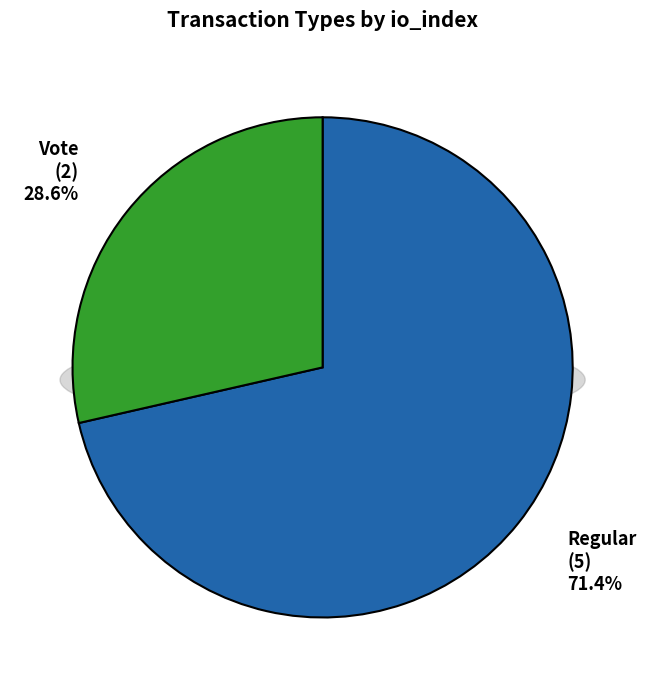

Is it true that Vote (io_index=2) is 29% of the pie?

True